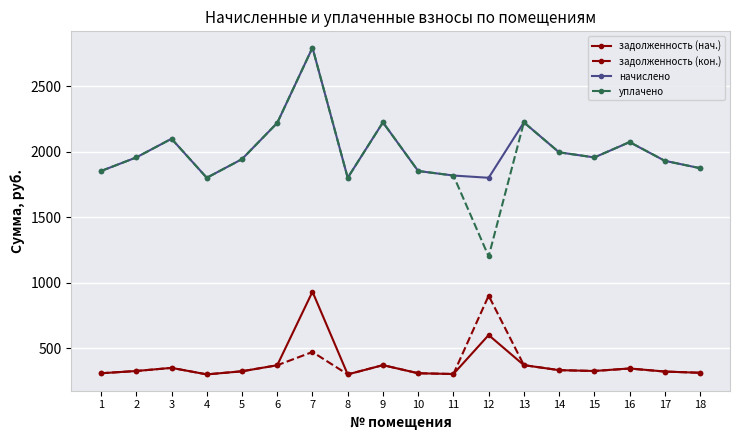

Which series has the largest range (max minus min)?

уплачено